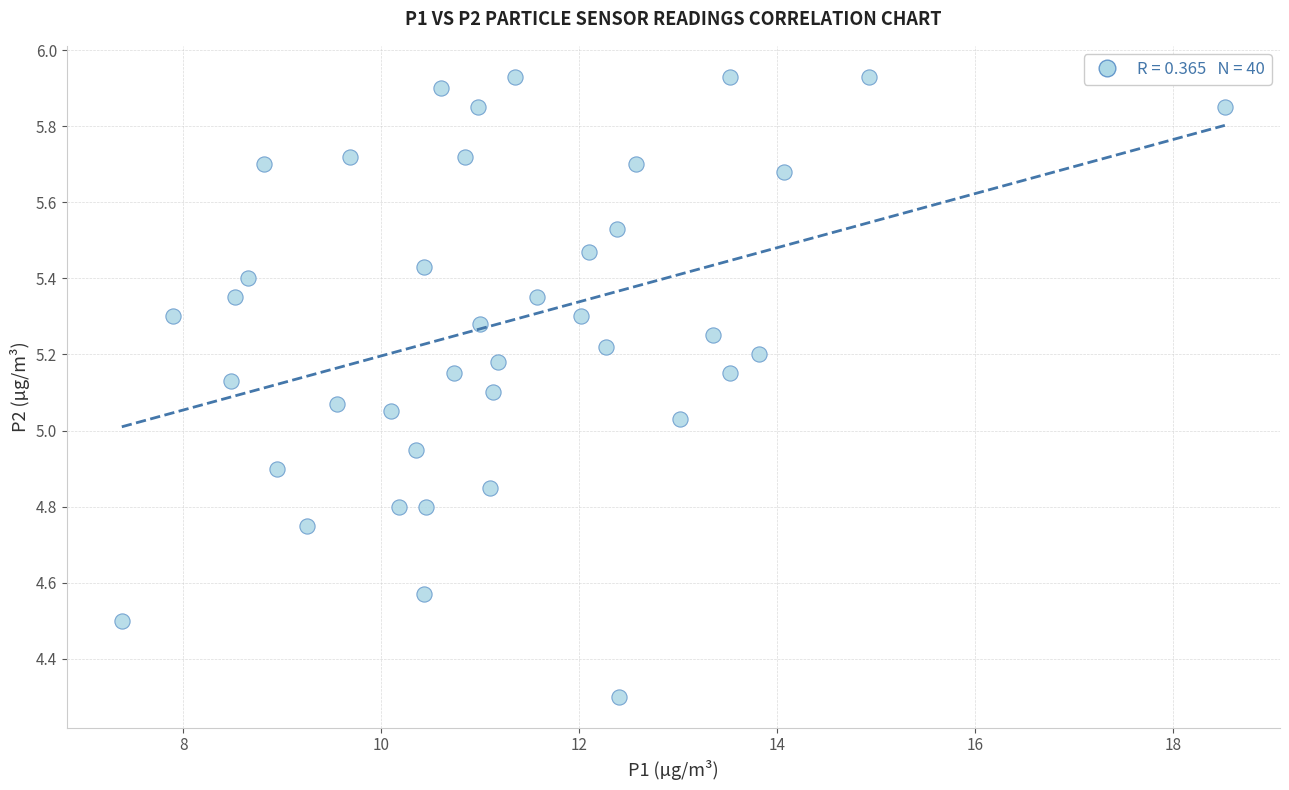

What is the range of Y values (max minus min)?

1.6